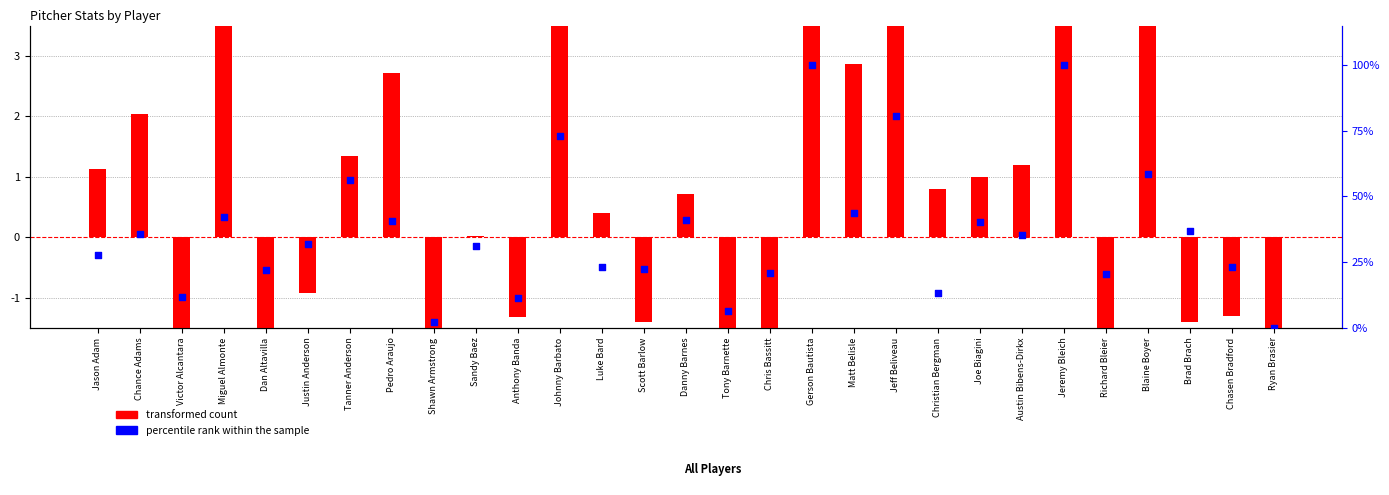

What are all the series names shown in the legend?

transformed count, percentile rank within the sample